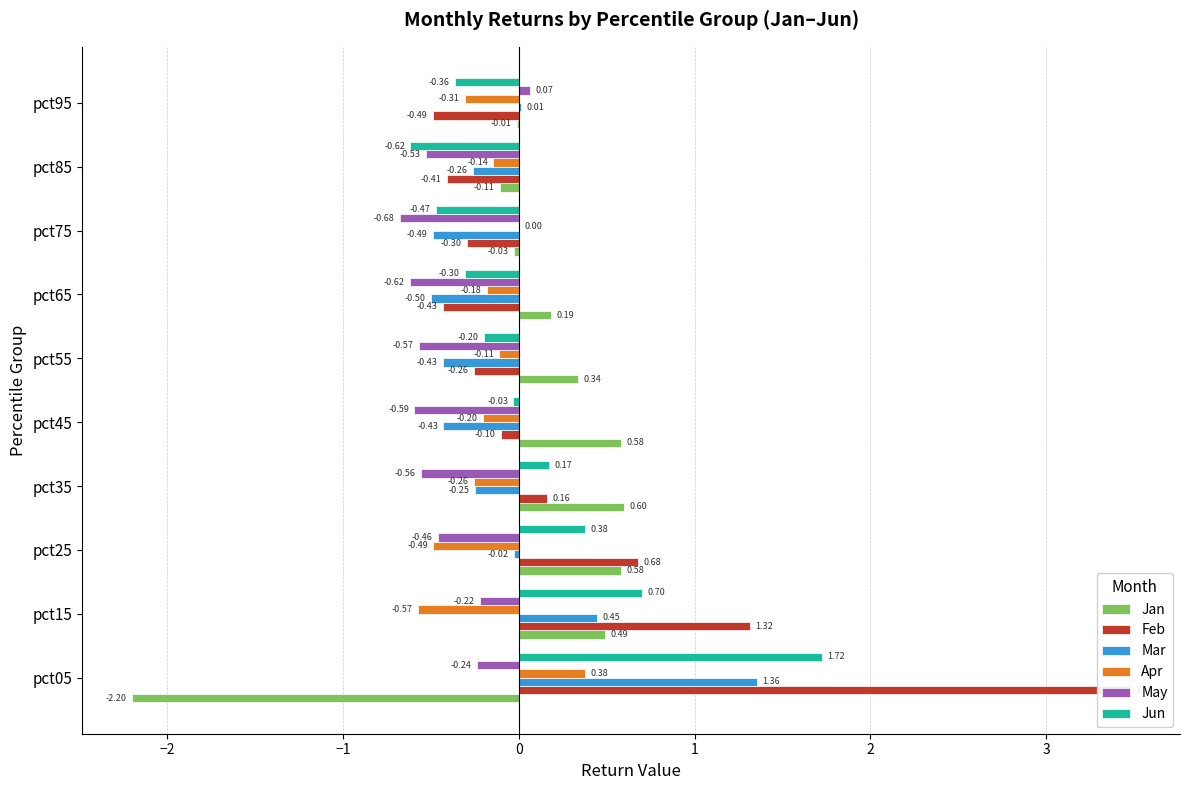

What position from the left is 2?

6